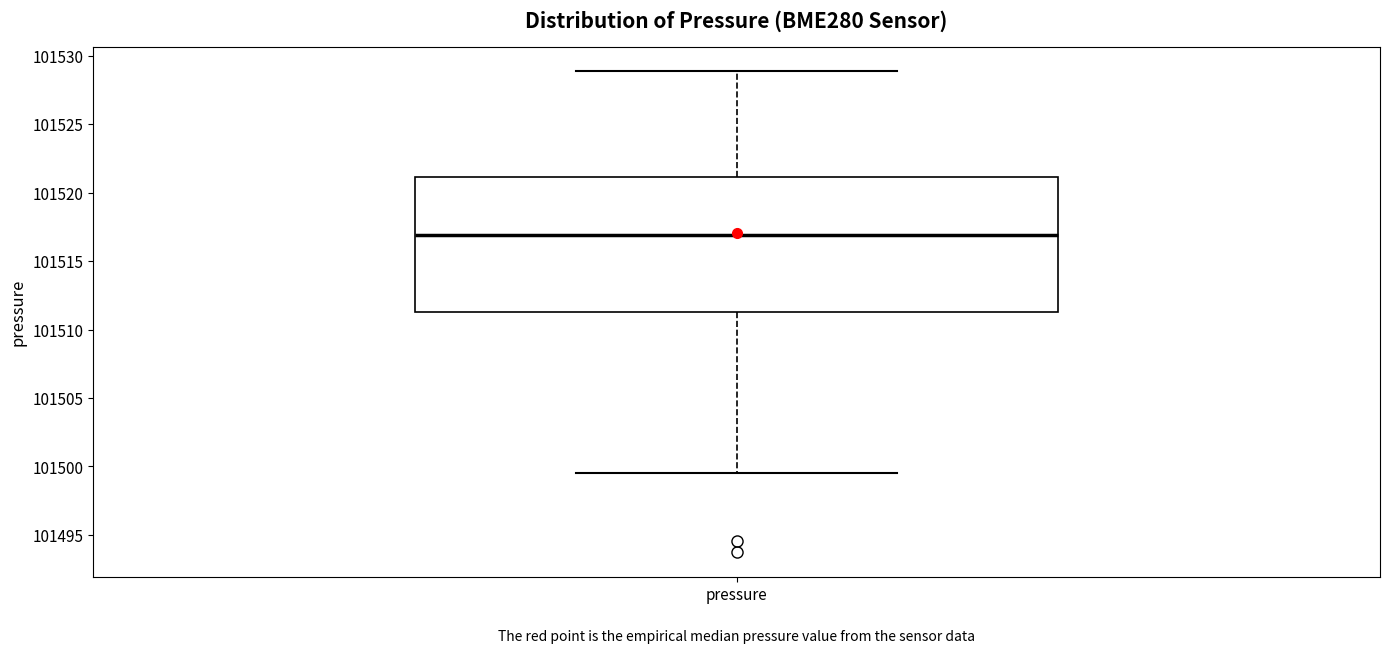

Read this box plot against the y-axis: the position of the median line, the range covered by the box, and the ends of both whiskers. The values are not printed on the chart, so give them approximately, as read against the axis.

median 101517.0, box 101511.5 to 101521.0, whiskers 101499.5 to 101529.0